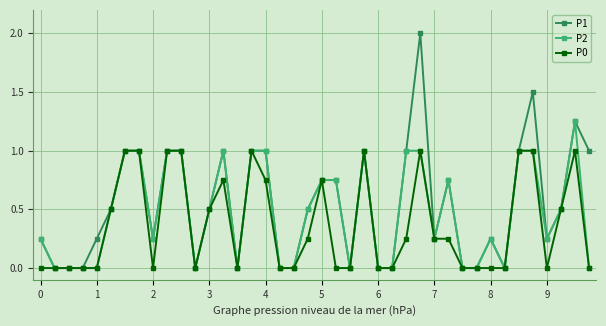

What is the sum of all P0 values?

14.8